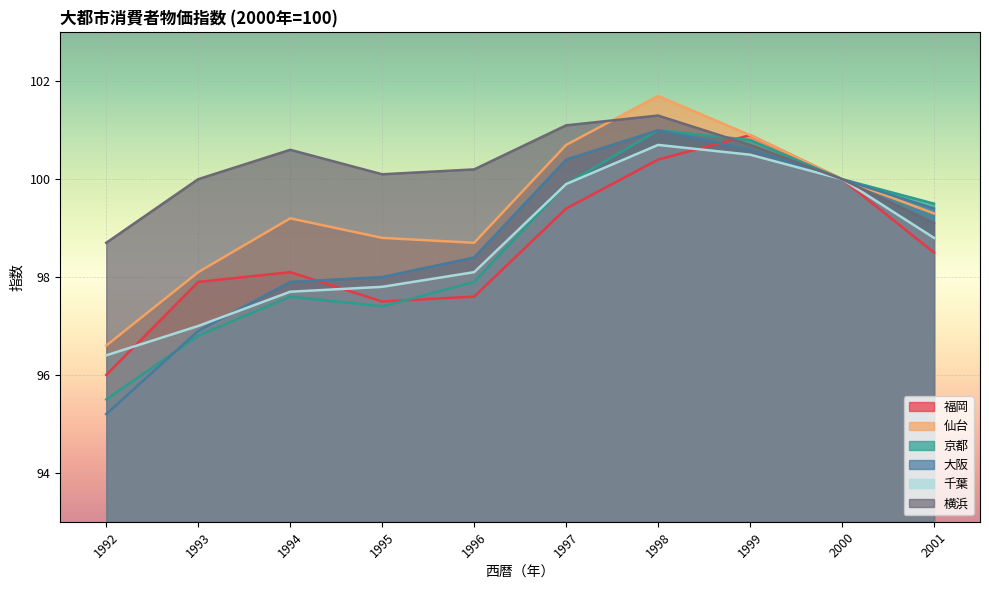

At 1997, list the series in order from smallest to largest.

福岡, 京都, 千葉, 大阪, 仙台, 横浜